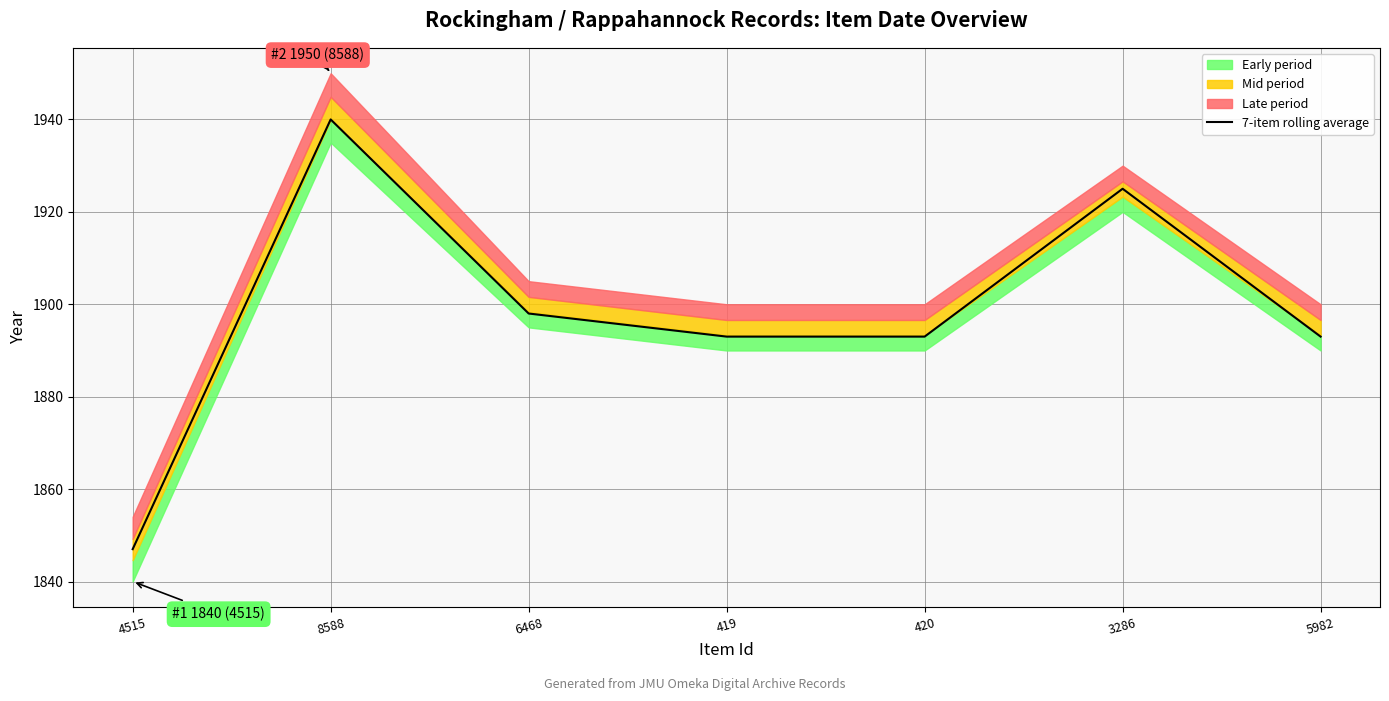

What is the label of the 3rd point from the right?

420